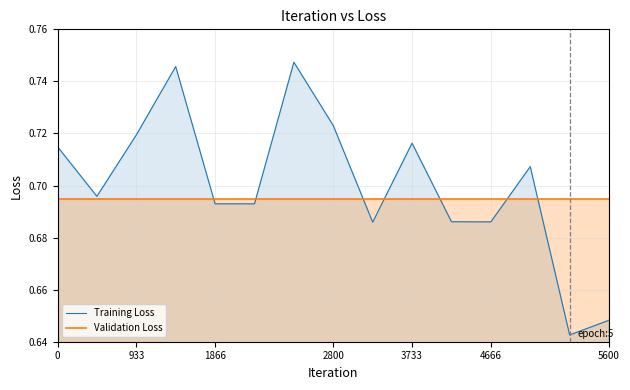

Which series has the largest range (max minus min)?

Training Loss